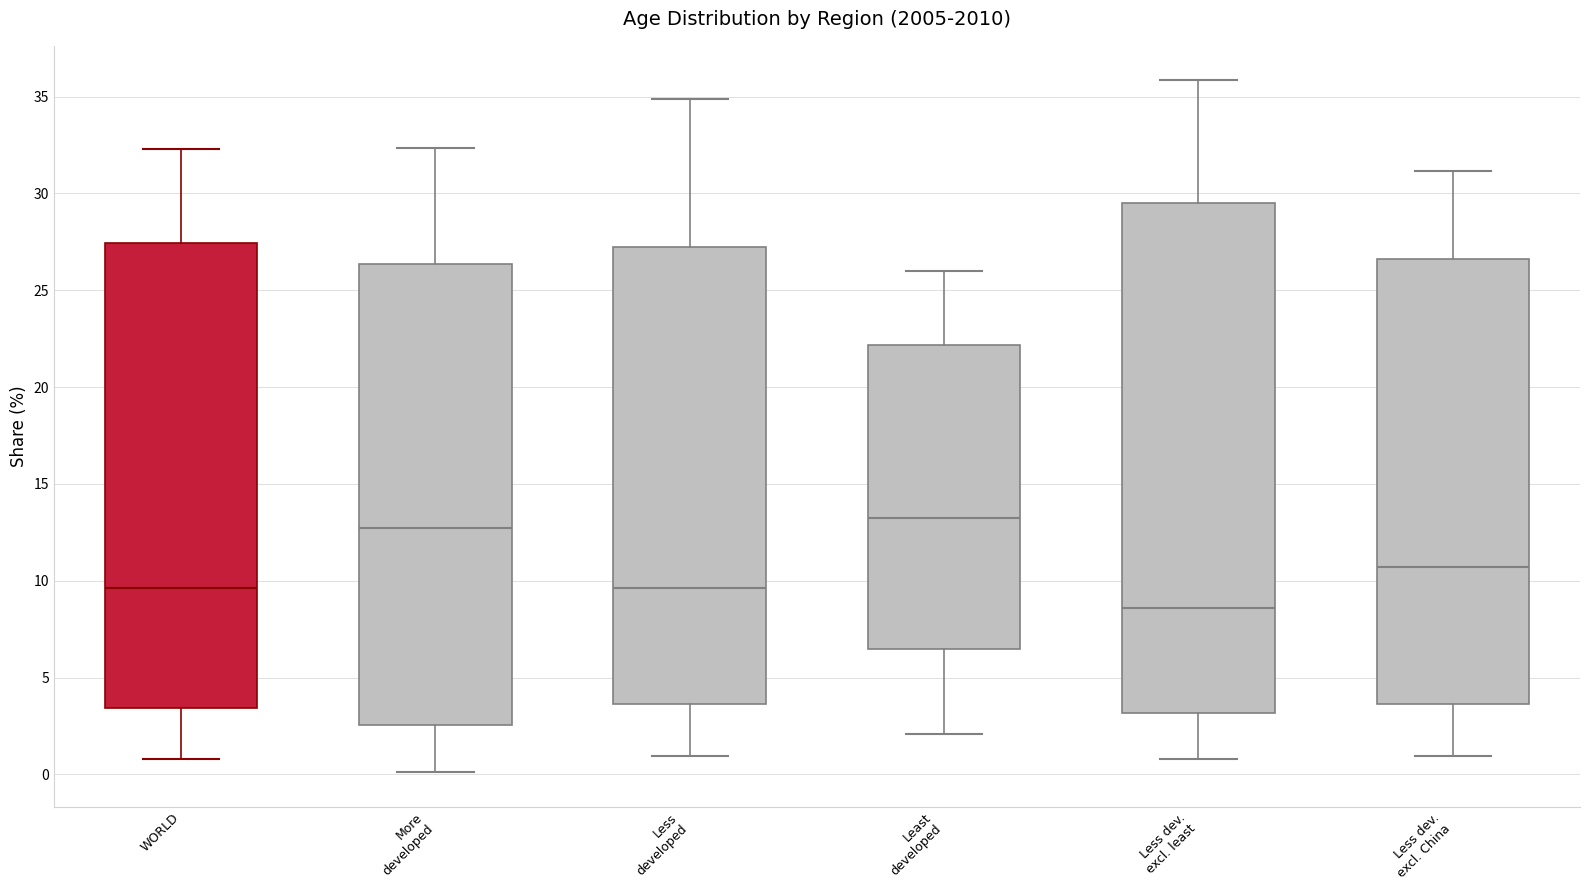

Reading left to right, read every box against the y-axis: the position of its median line, the range the box covers, and the ends of its whiskers. The values are not printed on the chart, so give them approximately, as read against the axis.

WORLD: median 9.5, box 3.5 to 27.5, whiskers 1.0 to 32.5
More developed: median 12.5, box 2.5 to 26.5, whiskers 0.0 to 32.5
Less developed: median 9.5, box 3.5 to 27.5, whiskers 1.0 to 35.0
Least developed: median 13.0, box 6.5 to 22.0, whiskers 2.0 to 26.0
Less dev. excl. least: median 8.5, box 3.0 to 29.5, whiskers 1.0 to 36.0
Less dev. excl. China: median 10.5, box 3.5 to 26.5, whiskers 1.0 to 31.0